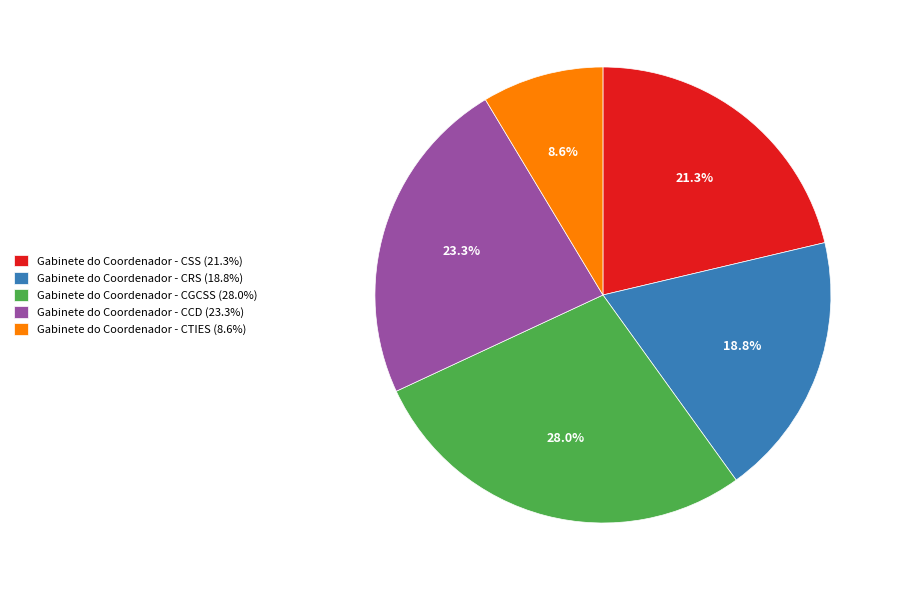

Do Gabinete do Coordenador - CSS and Gabinete do Coordenador - CCD together represent more than half of the pie?

No